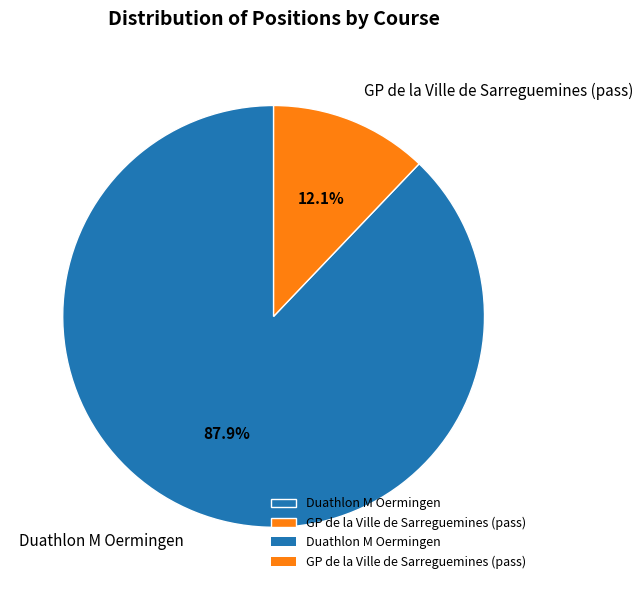

To the nearest percent, what is the average slice percentage?

50%